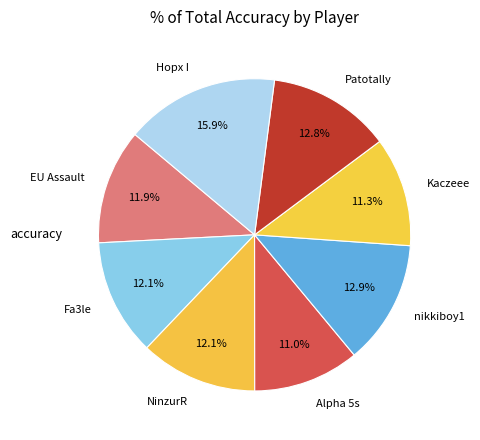

What percentage is NOT represented by Fa3le?

87.9%